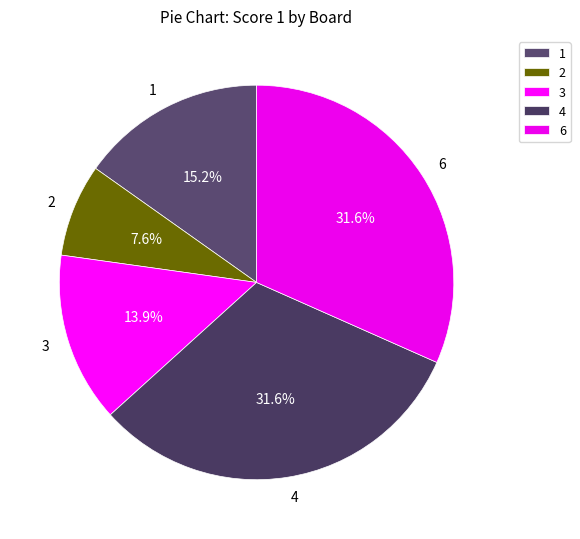

What percentage is the 2 slice, to the nearest percent?

8%